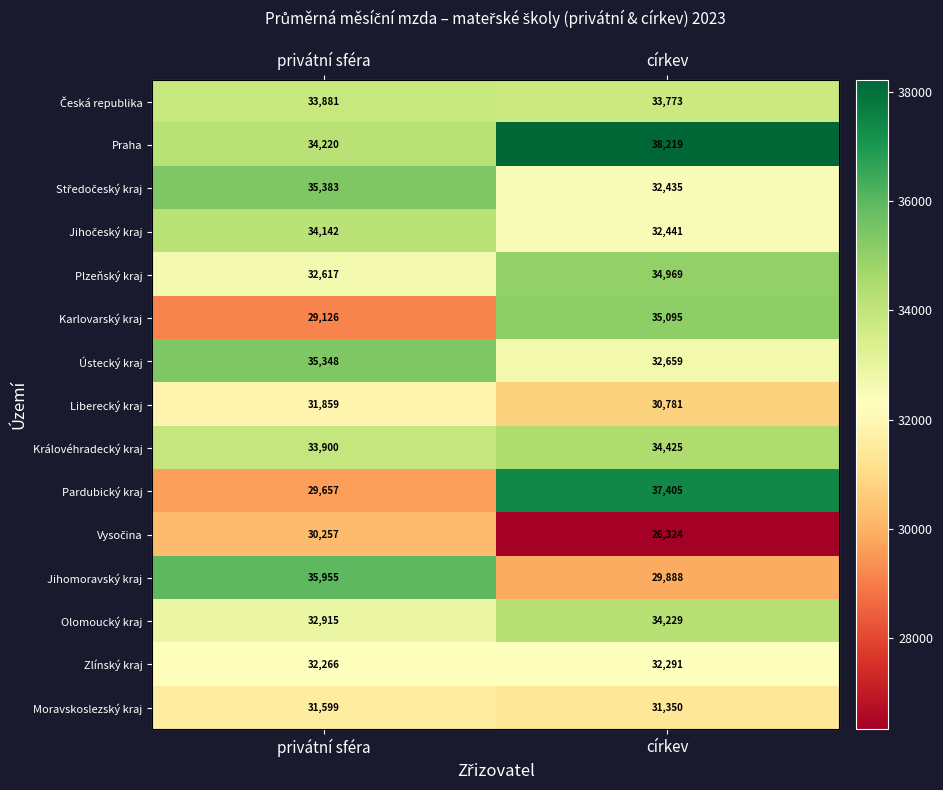

Is it true that Česká republika equals 33772.6 at církev?

True